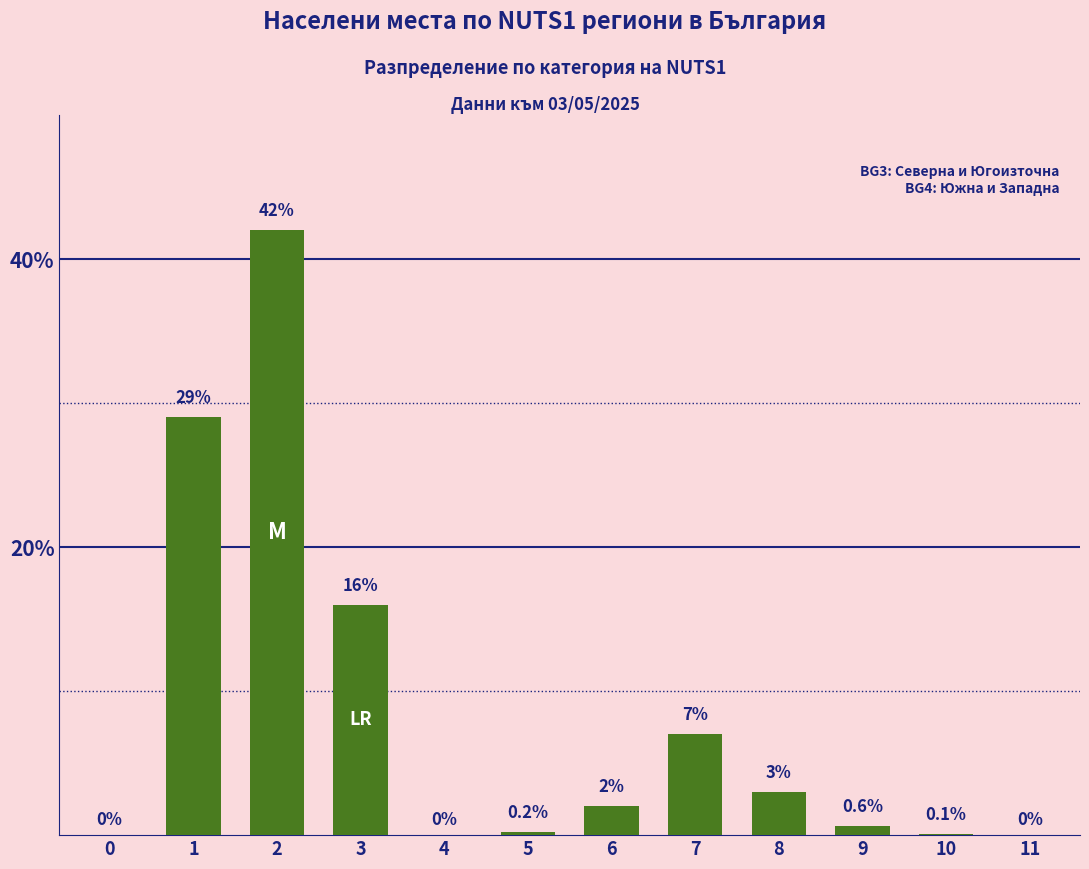

What is the average value?

8.3